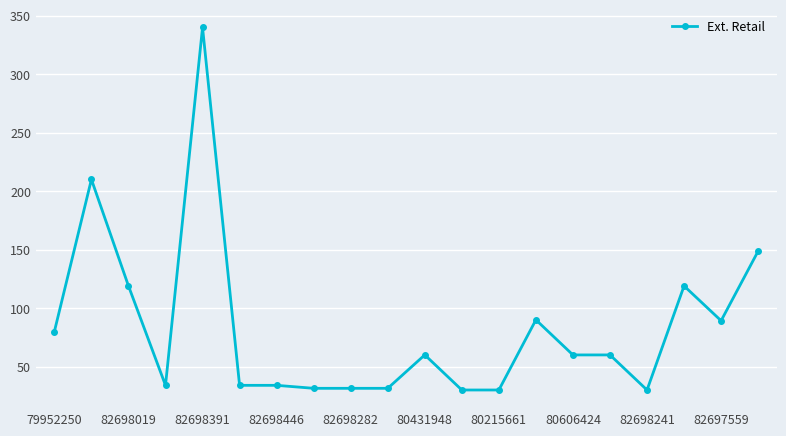

What is the greatest value displayed?

339.9